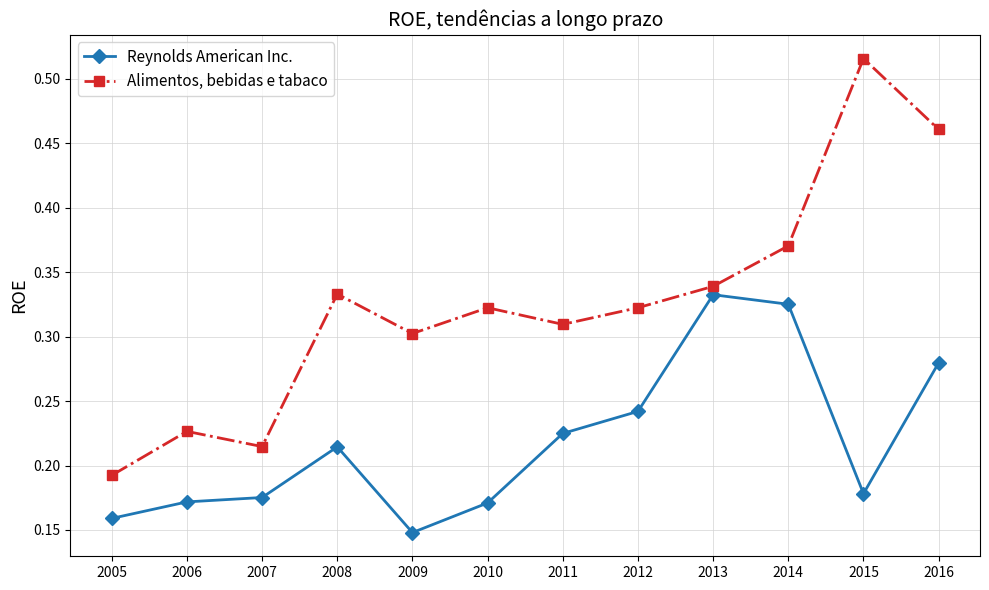

Which category has the highest value in the Alimentos, bebidas e tabaco series?

2015